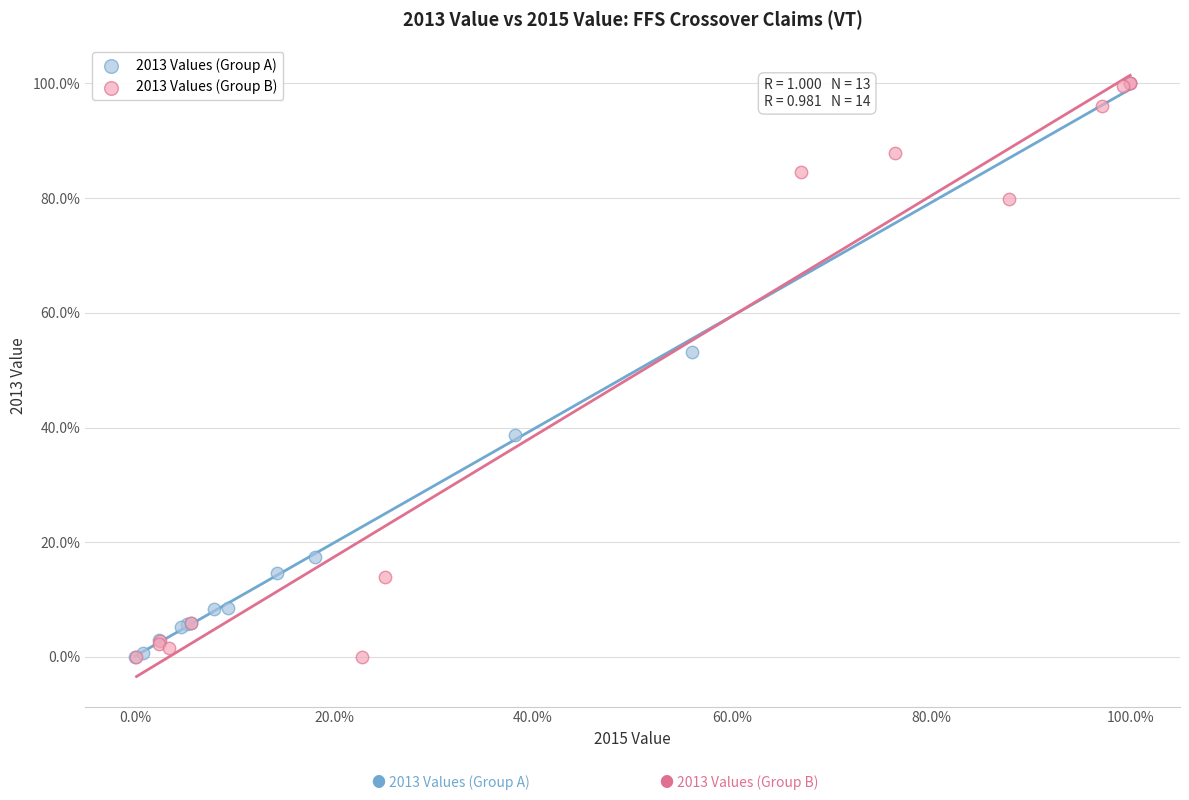

What are all the series names shown in the legend?

2013 Values (Group A), 2013 Values (Group B)